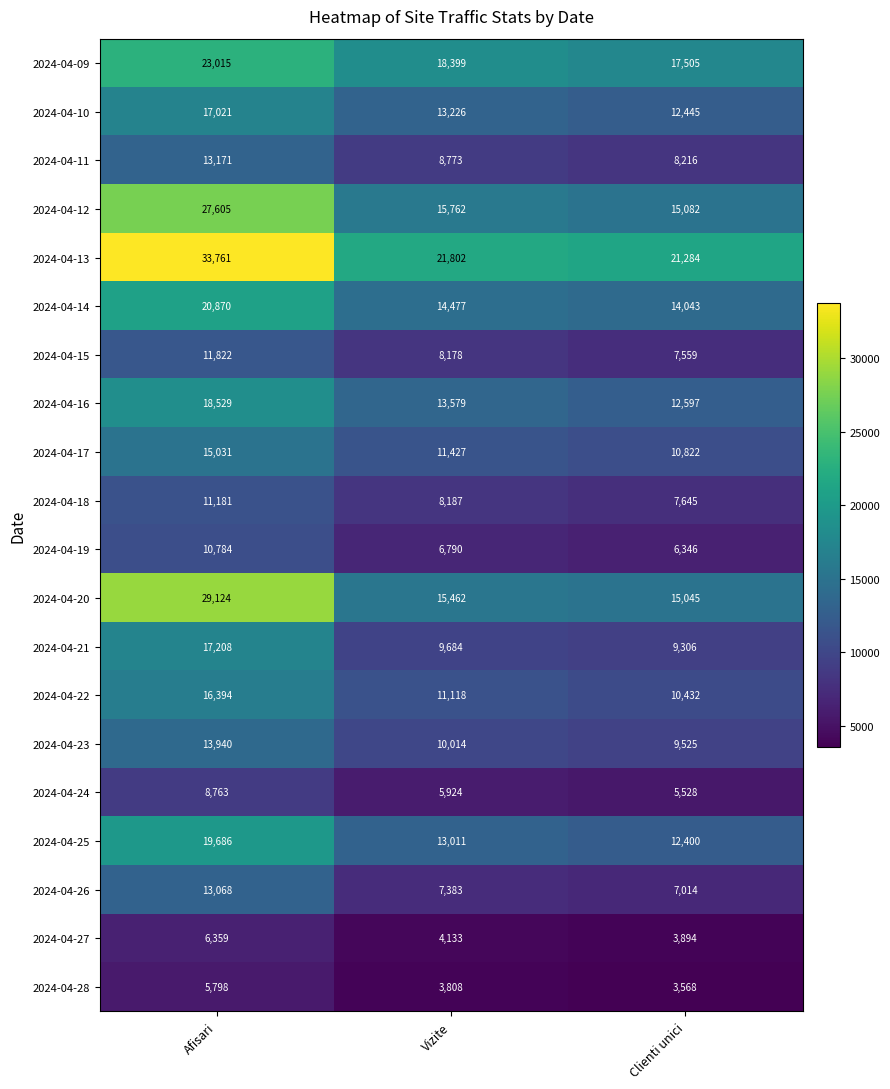

Which series has the largest range (max minus min)?

2024-04-20